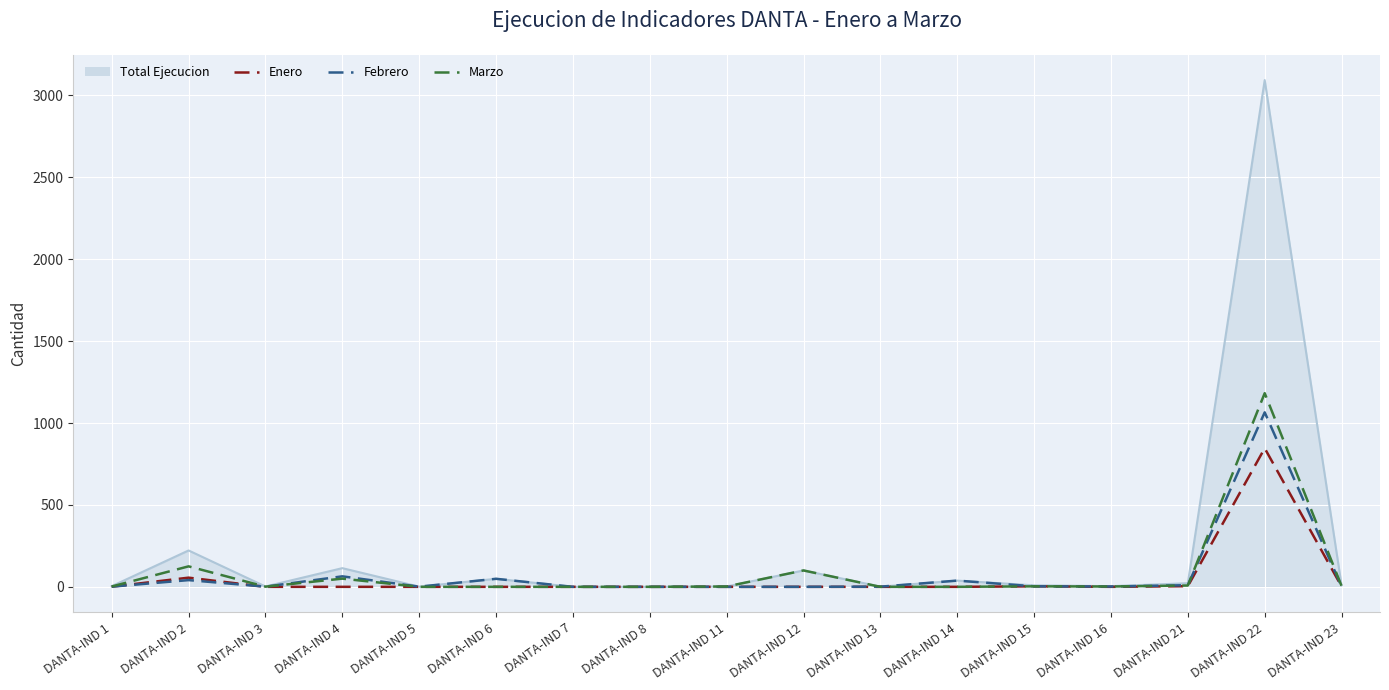

Between DANTA-IND 3 and DANTA-IND 22, which series saw the biggest shift?

Total Ejecucion